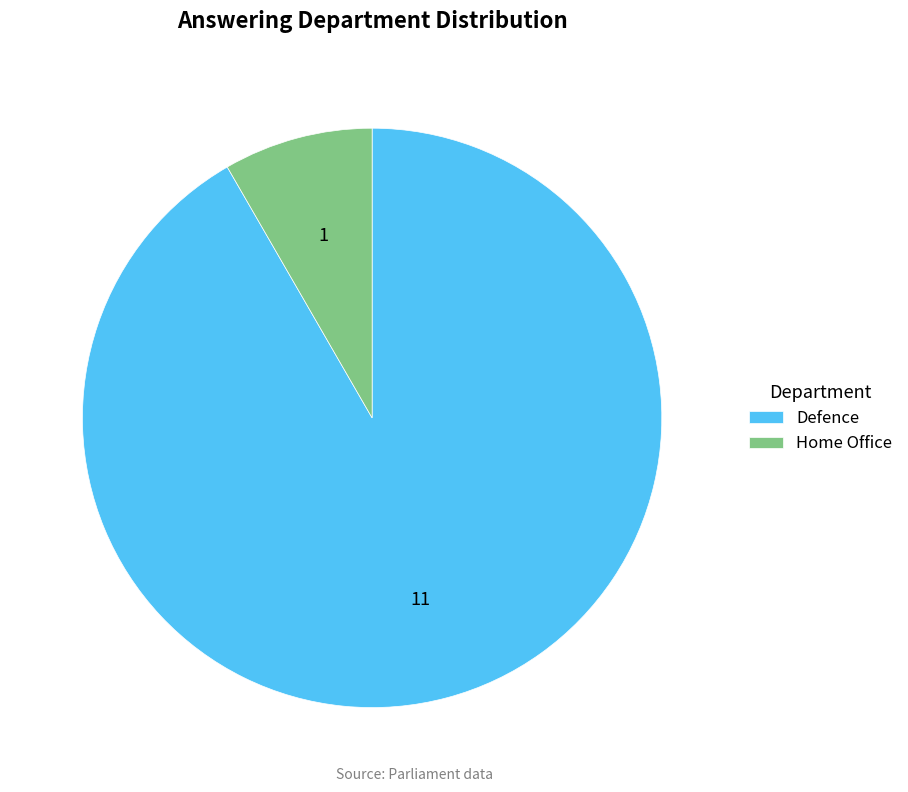

Between Home Office and Defence, which is larger?

Defence